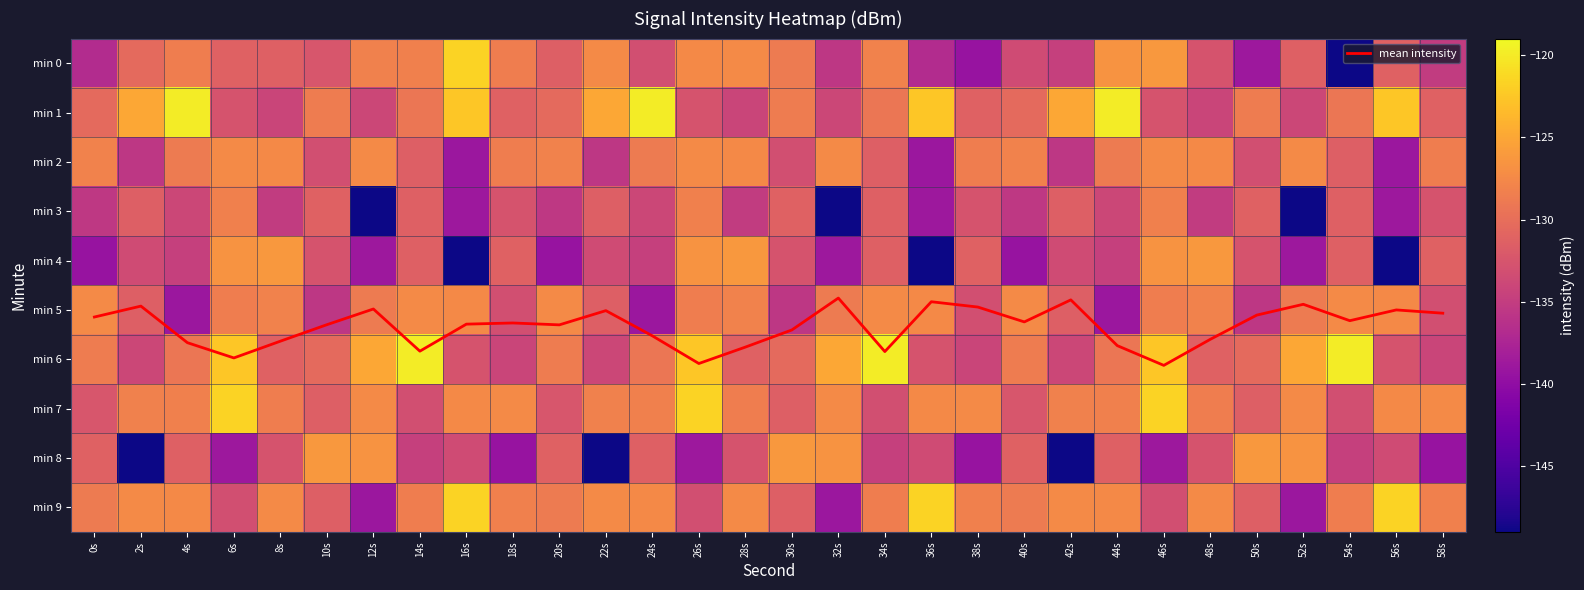

Is it true that min 6 equals -119.9 at 14s?

True